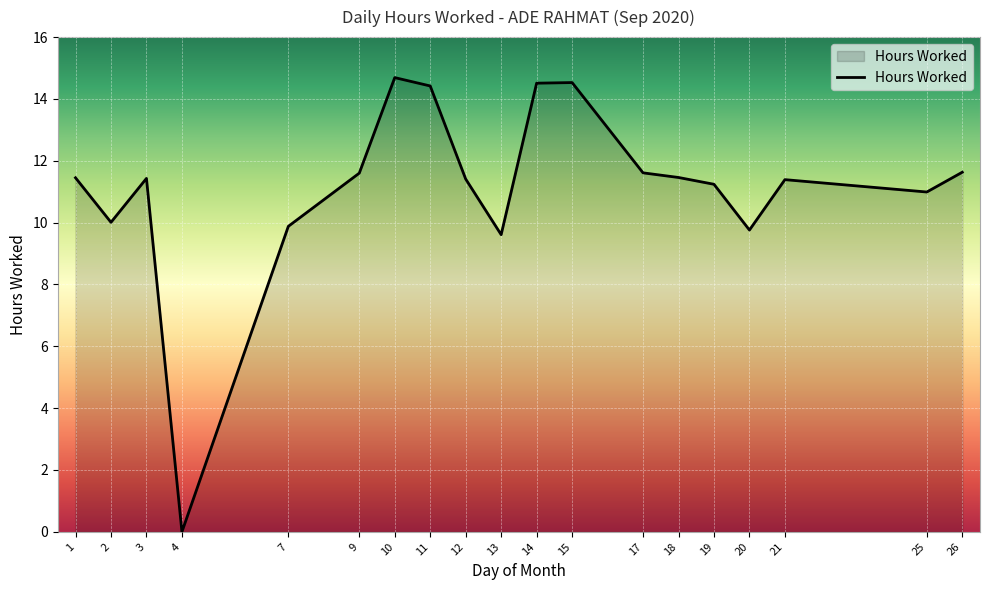

Where is the first local maximum?

3